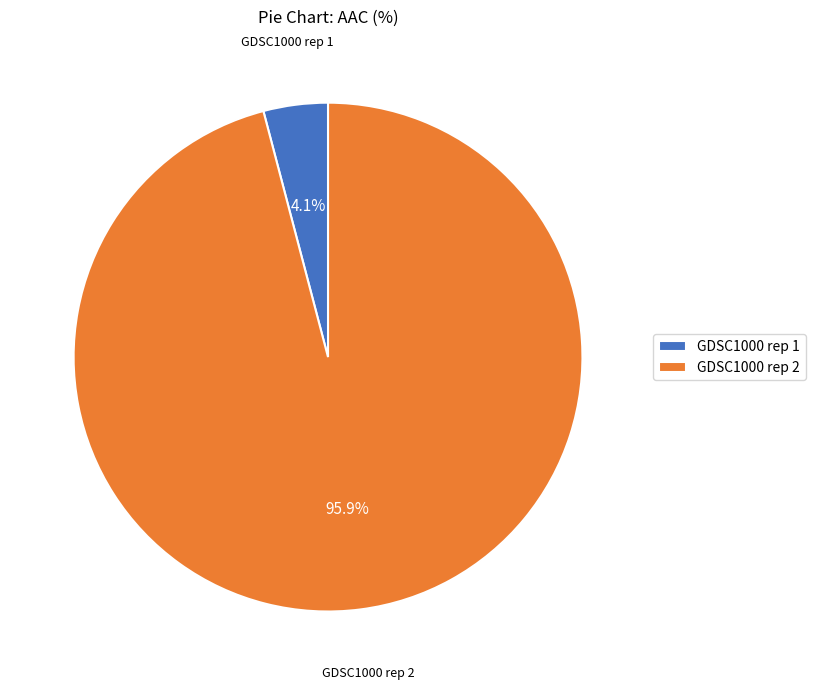

Which slice is the largest?

GDSC1000 rep 2